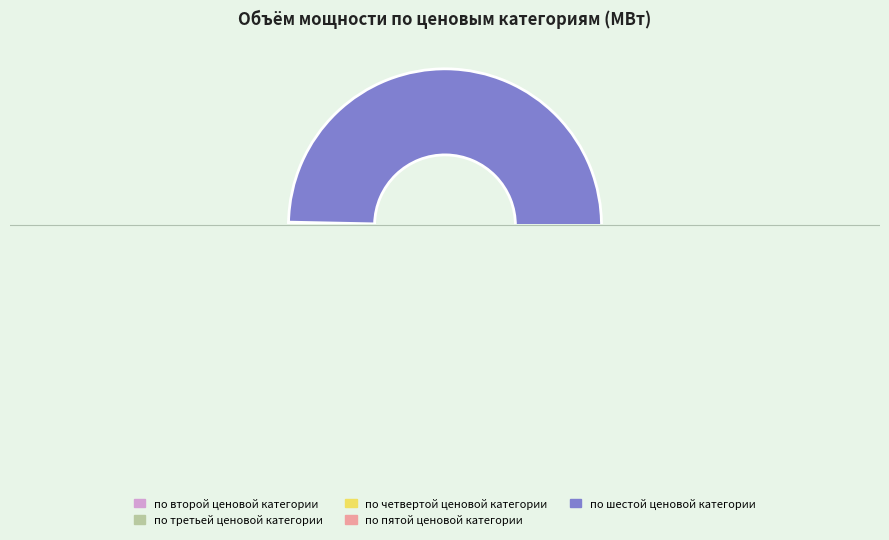

What is the smallest slice in the pie chart?

по второй ценовой категории